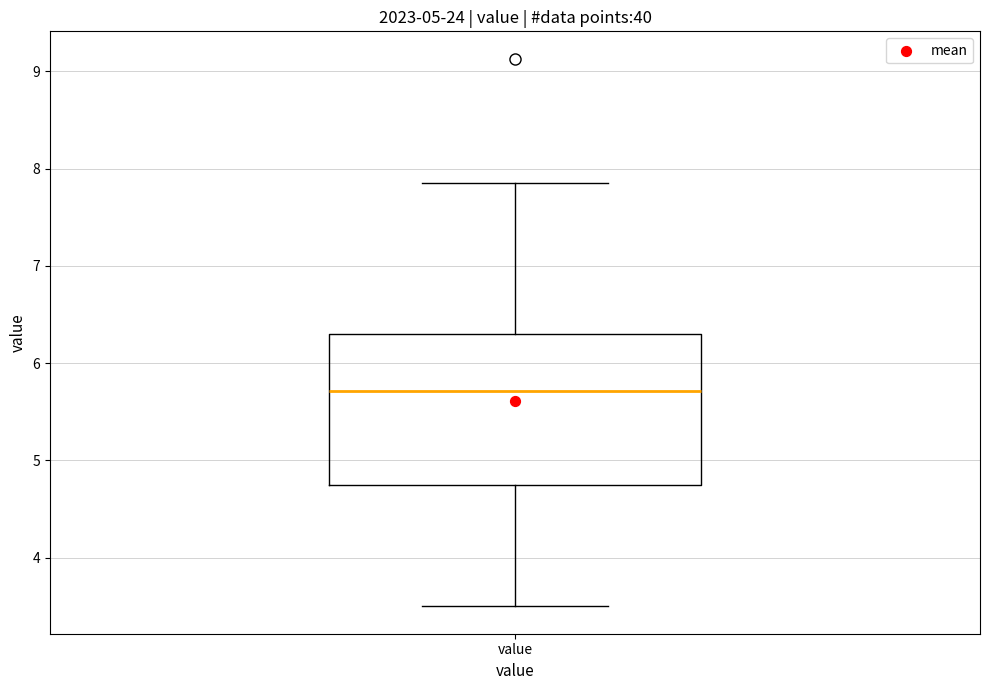

Where does the upper whisker of the box for value end on the y-axis? The values are not printed on the chart, so give them approximately, as read against the axis.

7.9